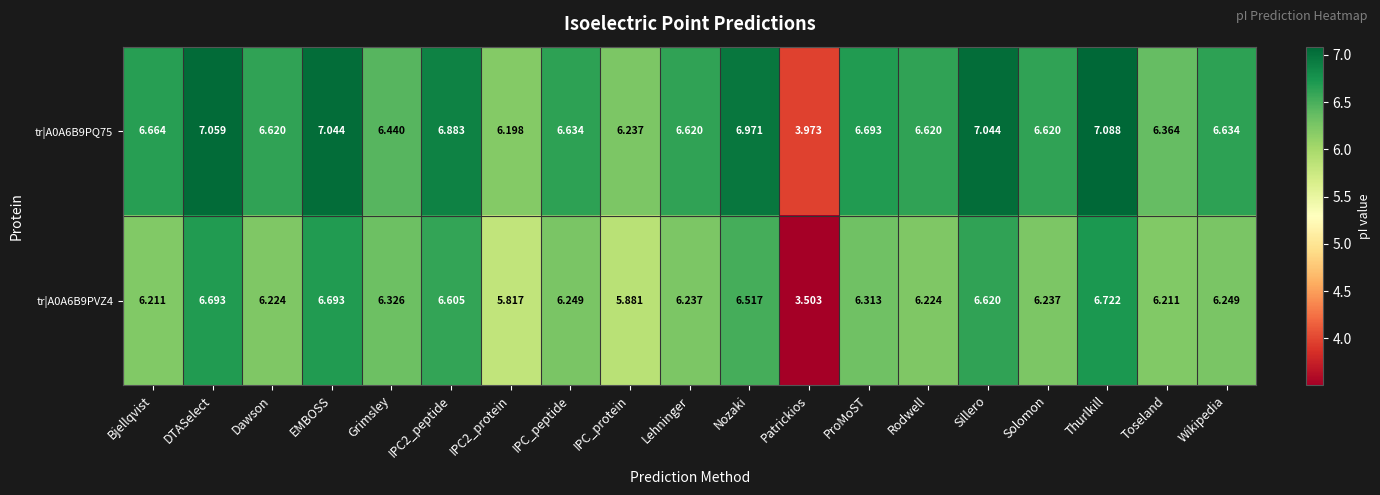

Is the value of tr|A0A6B9PQ75 at Wikipedia greater than the value of tr|A0A6B9PVZ4 at DTASelect?

No